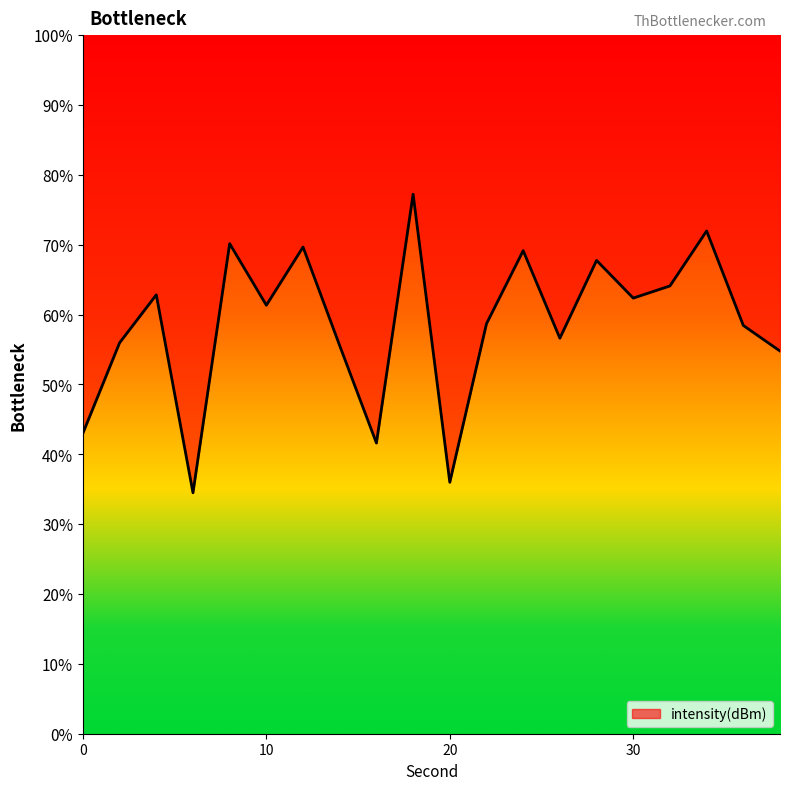

True or false: the data shows 62.4 at 30.

True